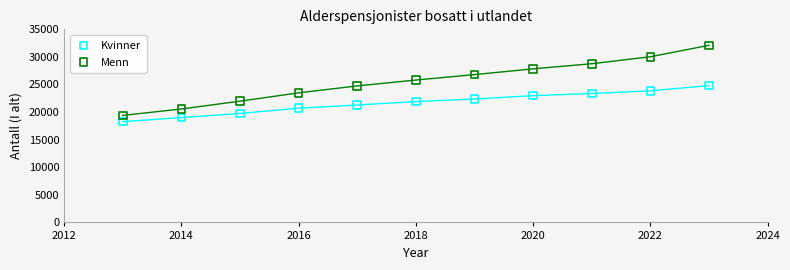

Which series contains the lowest Y value?

Kvinner